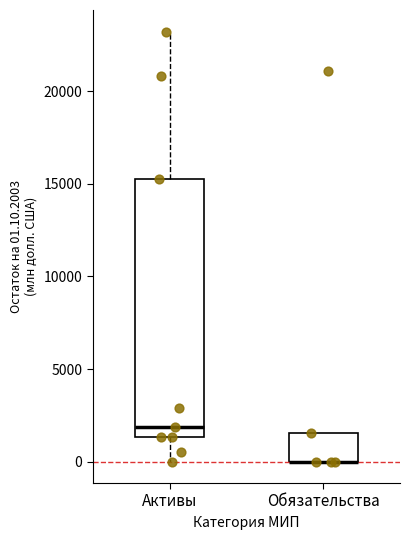

Comparing the boxes themselves (not the whiskers), which one is the tallest?

Активы